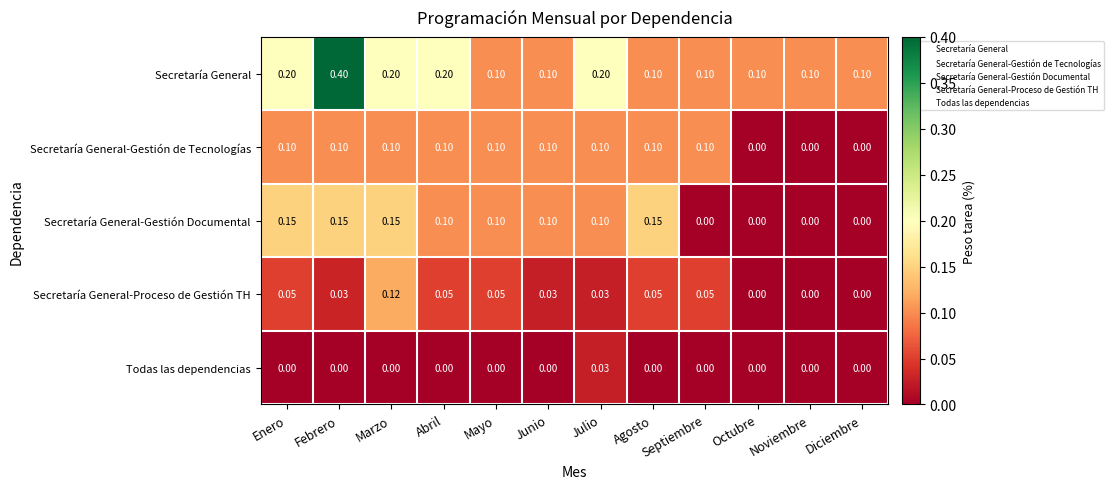

Which category has the highest value across all series?

Febrero